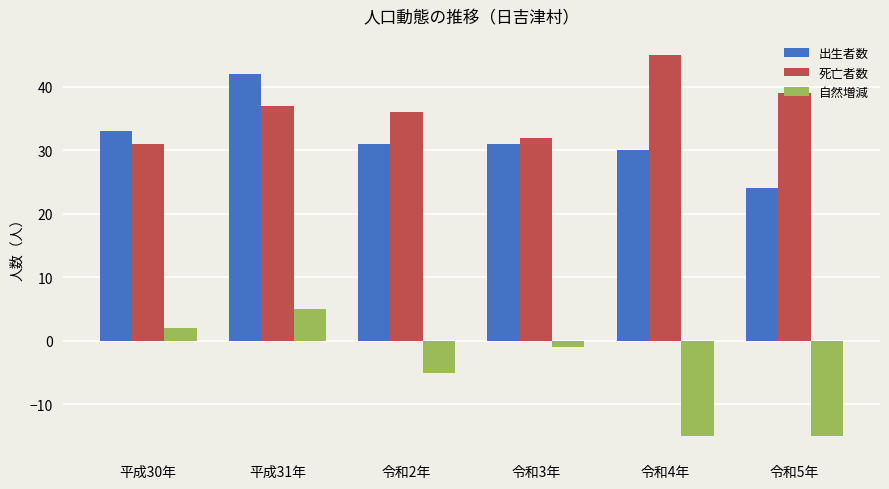

What is the difference between the highest and lowest values at 令和2年?

41